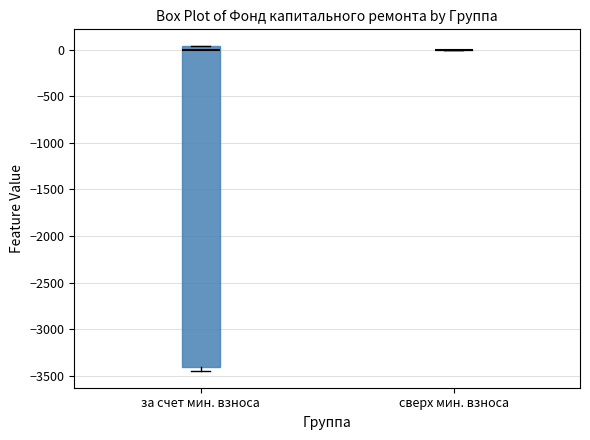

Comparing the boxes themselves (not the whiskers), which one is the tallest?

за счет мин. взноса